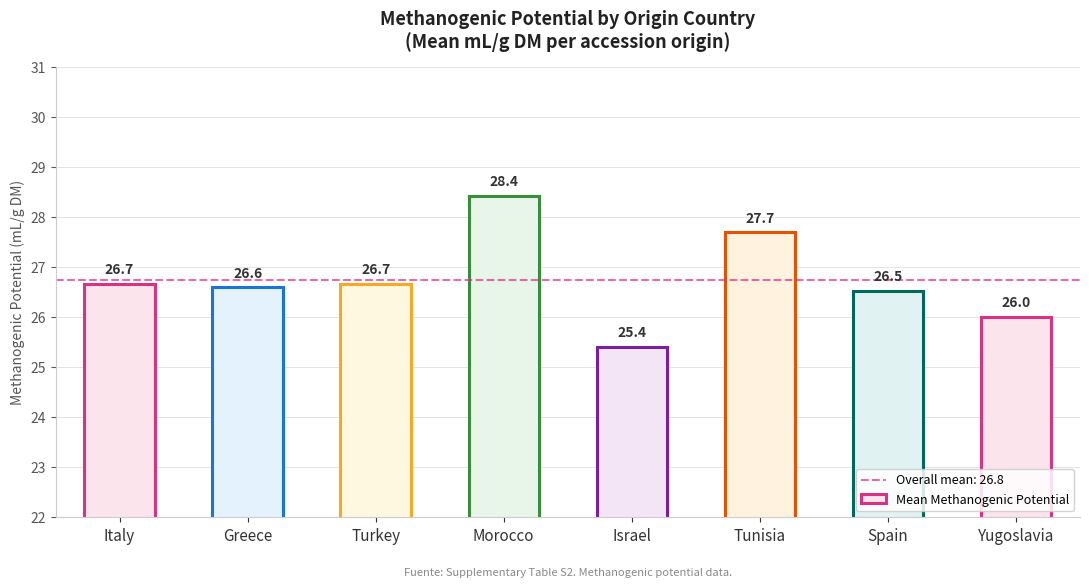

Approximately how many times larger is the value at Israel compared to Turkey?

1.0